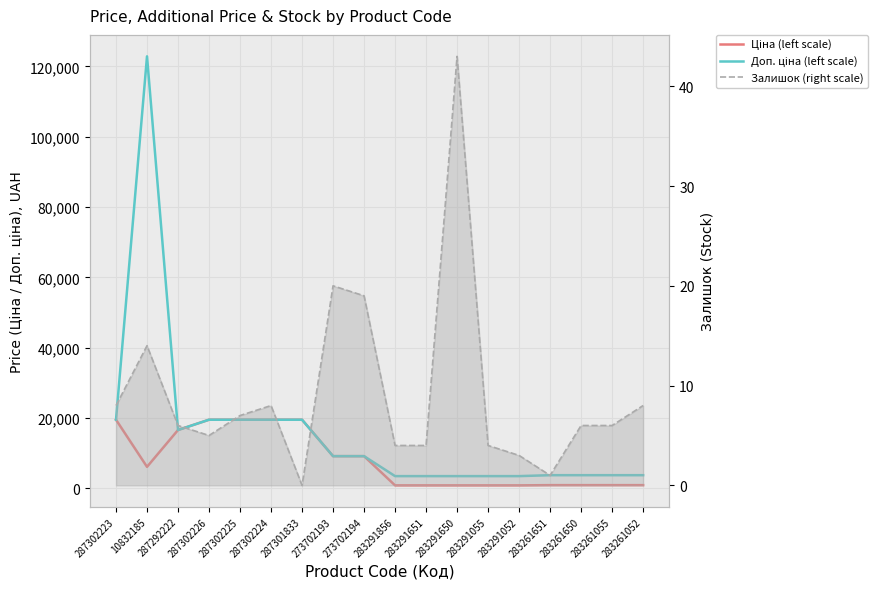

The value of Ціна (left scale) at 10832185 is 1993.8. True or false?

False